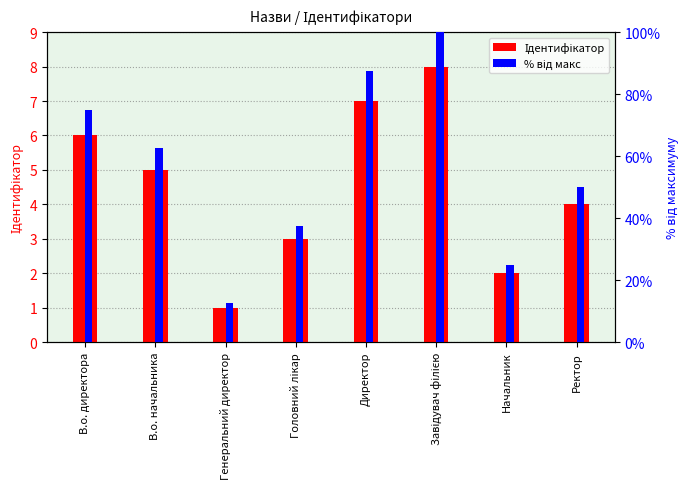

Rank the categories by % від макс value from highest to lowest.

Завідувач філією, Директор, В.о. директора, В.о. начальника, Ректор, Головний лікар, Начальник, Генеральний директор